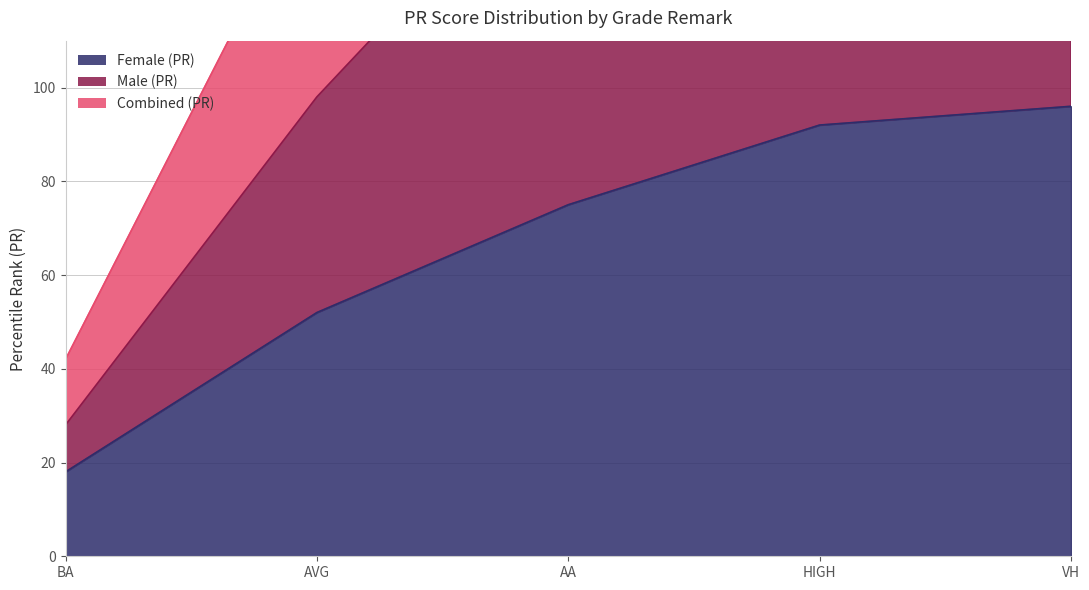

What are all the series names shown in the legend?

Female (PR), Male (PR), Combined (PR)